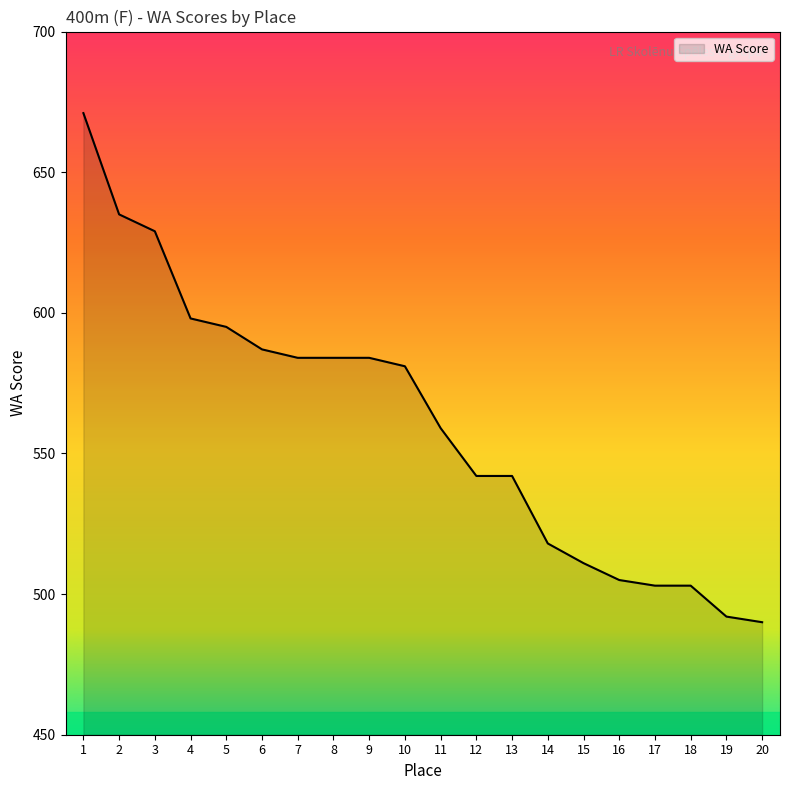

What is the smallest value displayed?

490